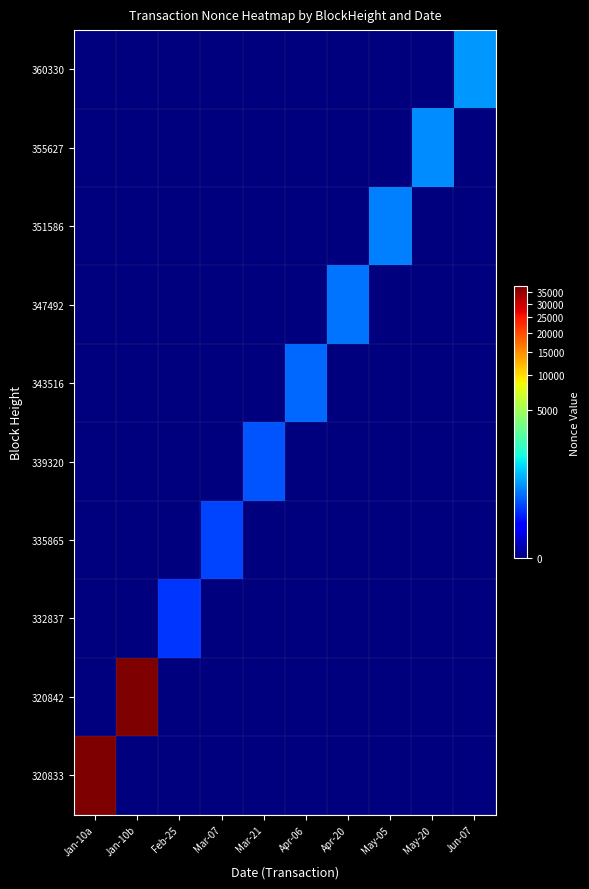

What is the greatest value displayed?

37410